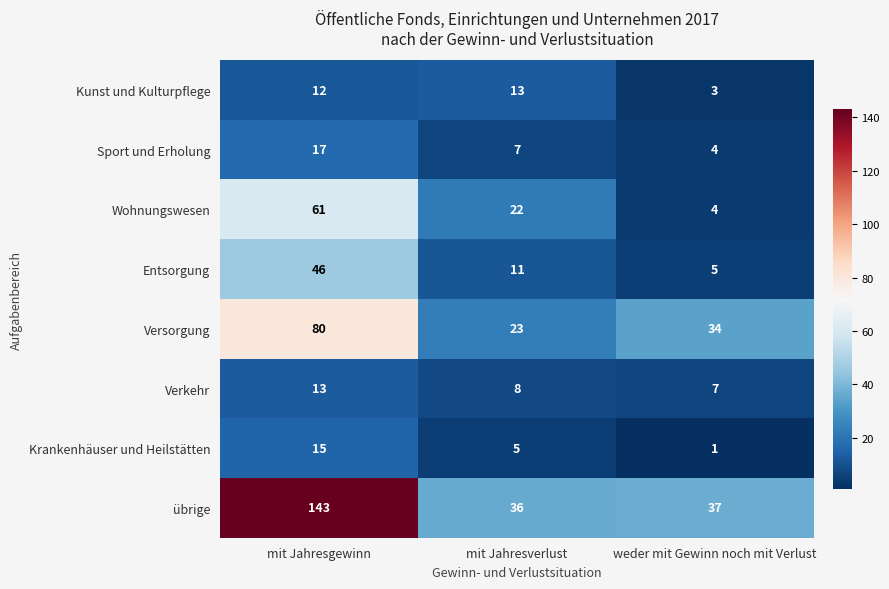

The value of Entsorgung at mit Jahresverlust is 6. True or false?

False